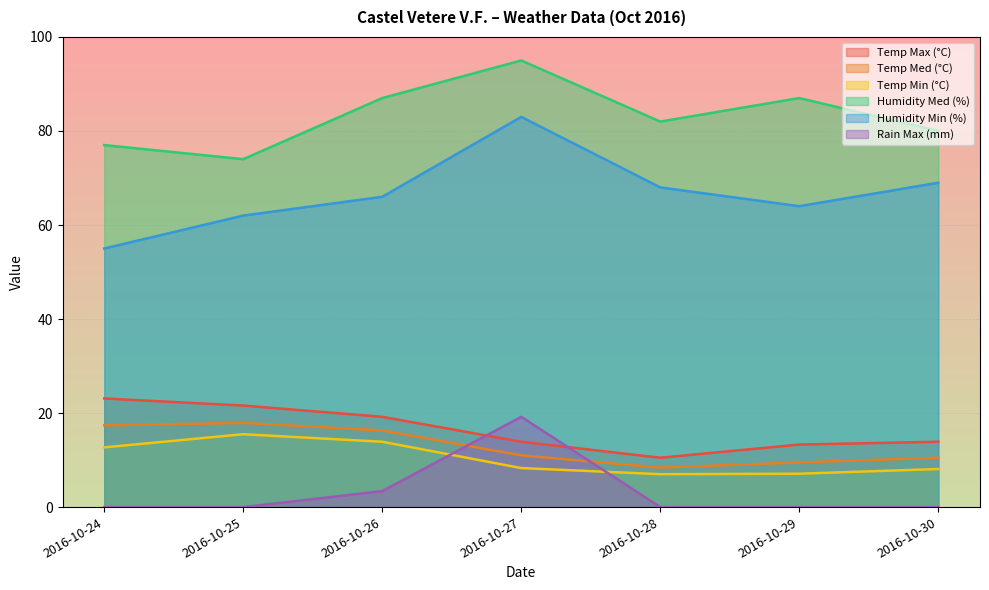

Reading left to right, list all the values displayed in this chart.

Temp Max (°C): 23.1	21.6	19.2	13.9	10.5	13.3	13.9
Temp Med (°C): 17.4	17.9	16.3	11.0	8.4	9.5	10.5
Temp Min (°C): 12.7	15.5	13.9	8.3	7.0	7.1	8.1
Humidity Med (%): 77.0	74.0	87.0	95.0	82.0	87.0	80.0
Humidity Min (%): 55.0	62.0	66.0	83.0	68.0	64.0	69.0
Rain Max (mm): 0.0	0.0	3.4	19.2	0.0	0.0	0.0